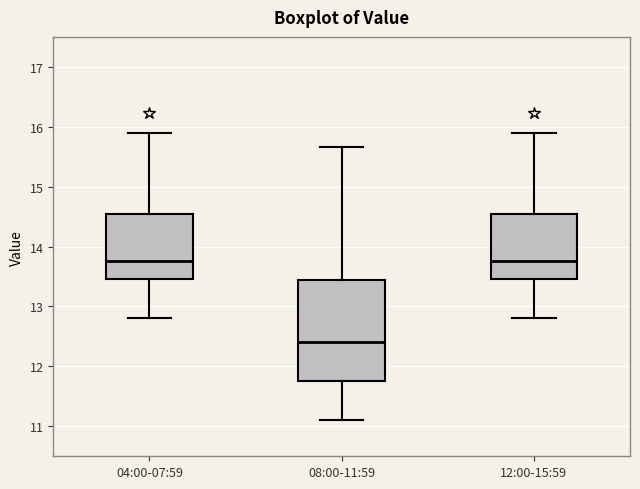

Reading left to right, read every box against the y-axis: the position of its median line, the range the box covers, and the ends of its whiskers. The values are not printed on the chart, so give them approximately, as read against the axis.

04:00-07:59: median 13.8, box 13.5 to 14.5, whiskers 12.8 to 15.9
08:00-11:59: median 12.4, box 11.8 to 13.4, whiskers 11.1 to 15.7
12:00-15:59: median 13.8, box 13.5 to 14.5, whiskers 12.8 to 15.9